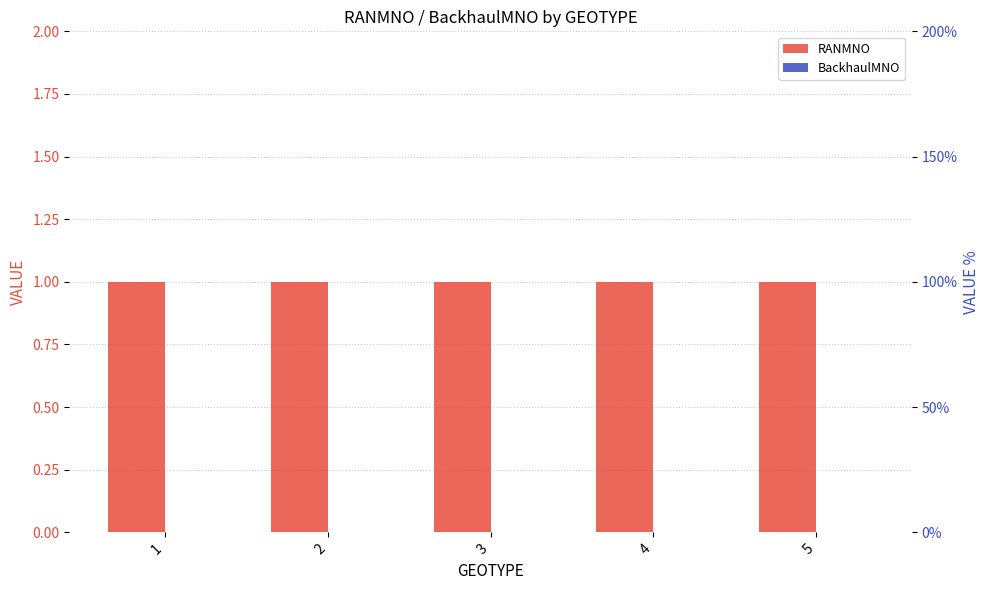

Rank the series at 4 from lowest to highest value.

BackhaulMNO, RANMNO